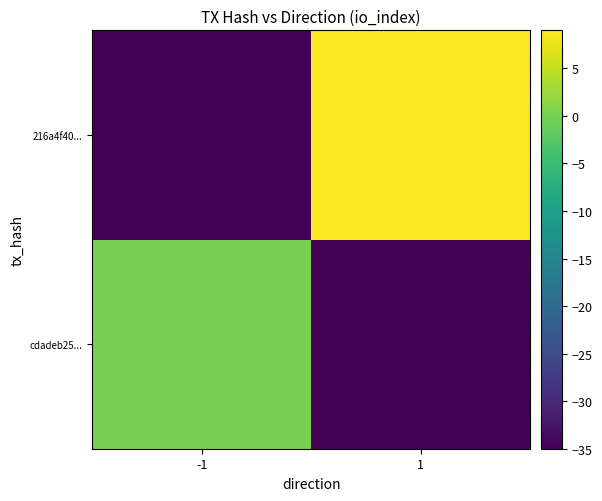

At which category does the chart reach its peak across all series?

1